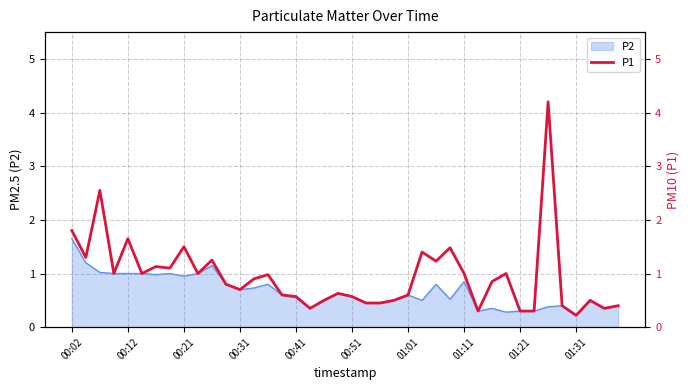

What is the value of the 19th point from the left?

0.5